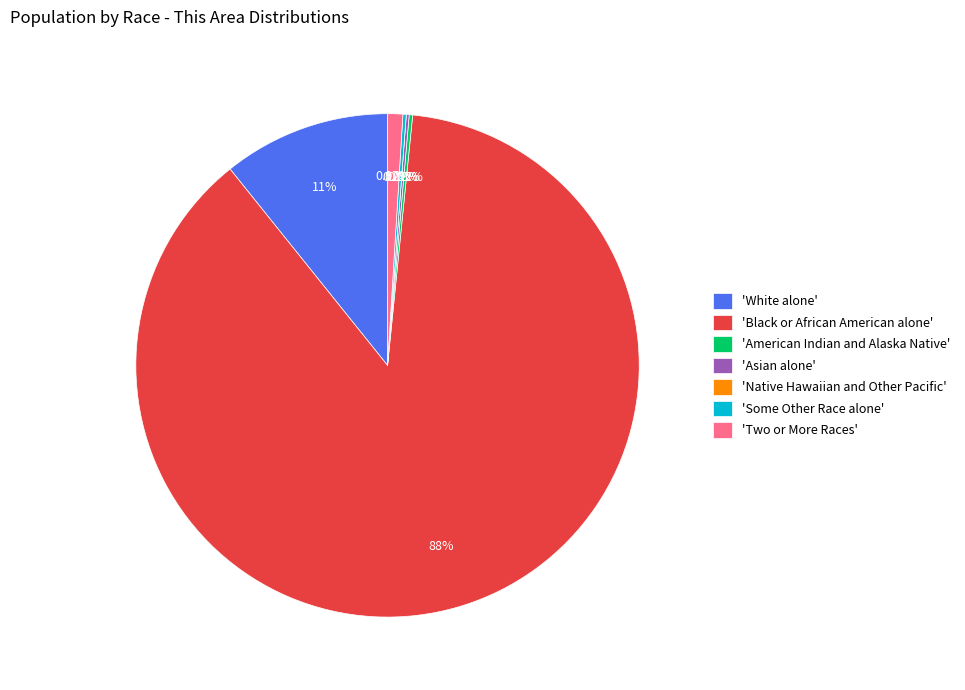

What is the largest slice in the pie chart?

'Black or African American alone'